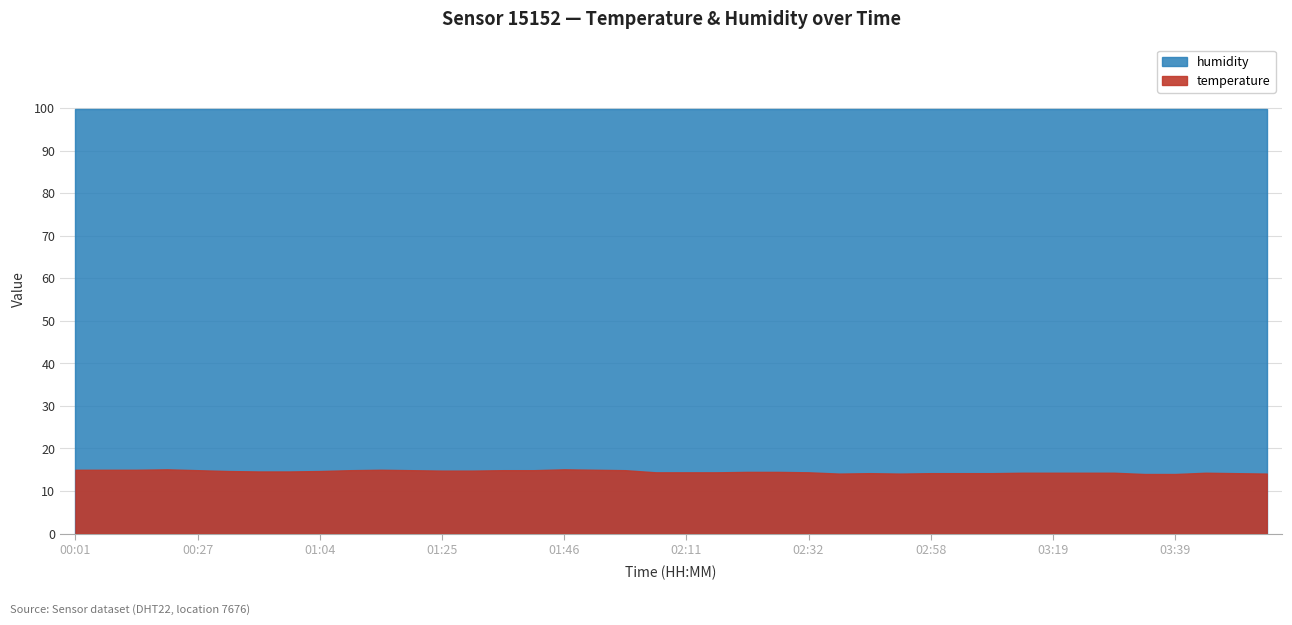

Is it true that temperature equals 14.1 at 03:55?

True